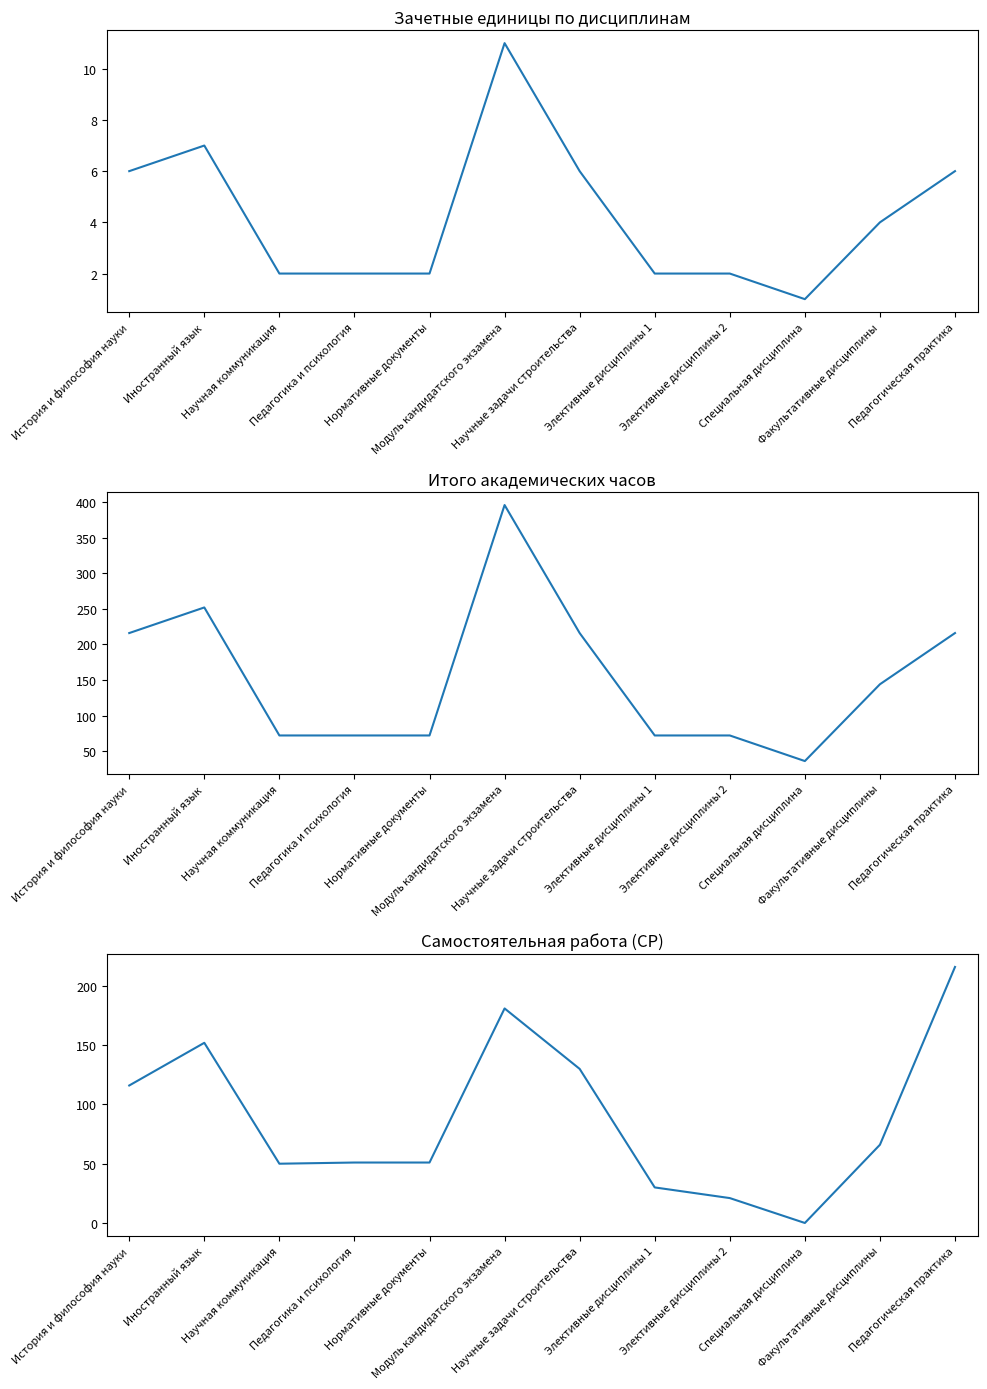

The value of СР at Нормативные документы is 51. True or false?

True